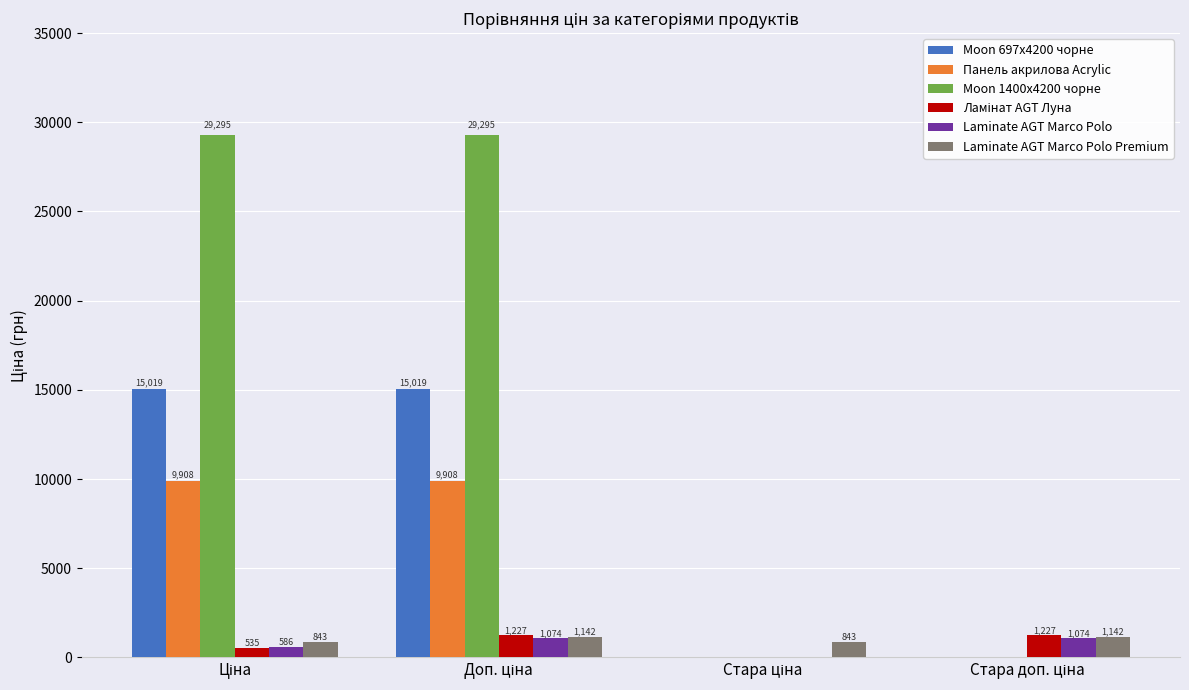

What is the maximum value shown in the chart?

29294.9